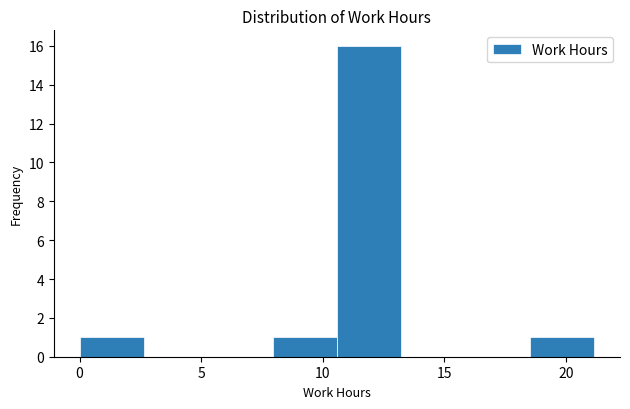

What is the height of the bar covering 18.5 to 21.0 on the x-axis? Neither the bar edges nor the heights are printed on the chart, so give them approximately, as read against the axes.

1